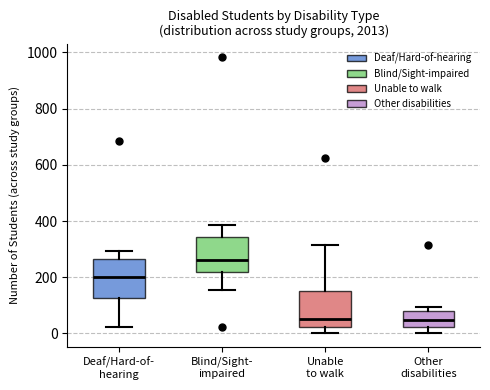

Reading left to right, read every box against the y-axis: the position of its median line, the range the box covers, and the ends of its whiskers. The values are not printed on the chart, so give them approximately, as read against the axis.

Deaf/Hard-of- hearing: median 200, box 120 to 260, whiskers 20 to 300
Blind/Sight- impaired: median 260, box 220 to 340, whiskers 160 to 380
Unable to walk: median 60, box 20 to 160, whiskers 0 to 320
Other disabilities: median 40, box 20 to 80, whiskers 0 to 100